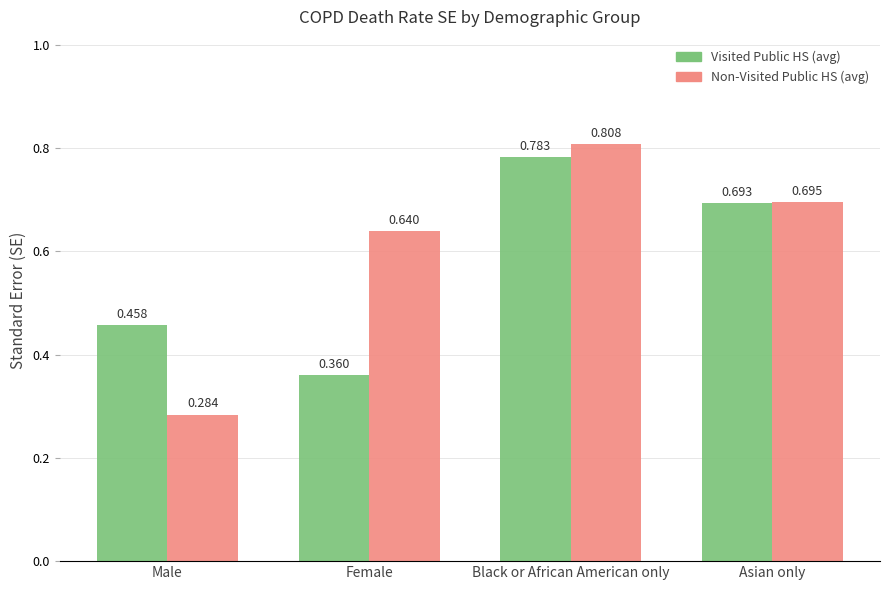

Does the chart contain any negative values?

No